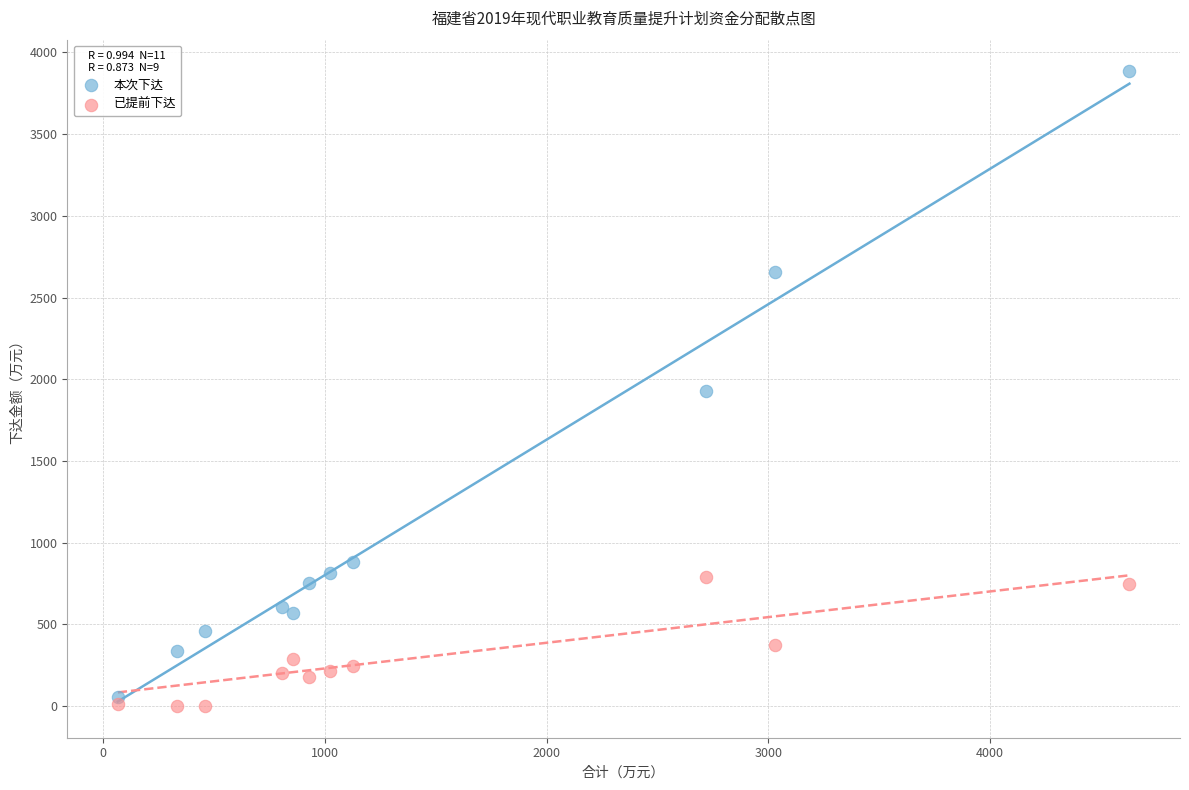

What are all the series names shown in the legend?

本次下达, 已提前下达